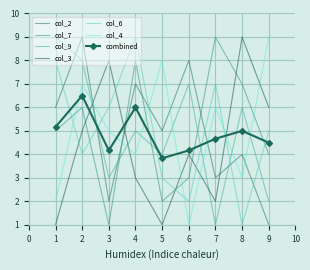

What is the difference between the highest and lowest values at 5?

7.0